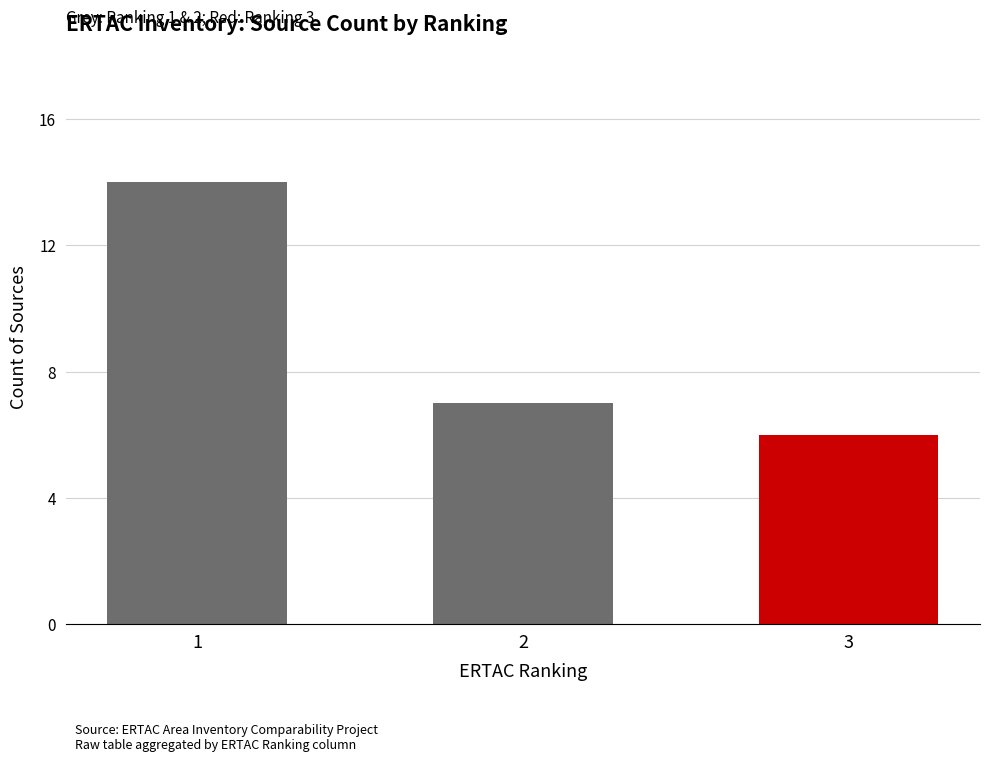

Which label corresponds to the smallest value in the chart?

3